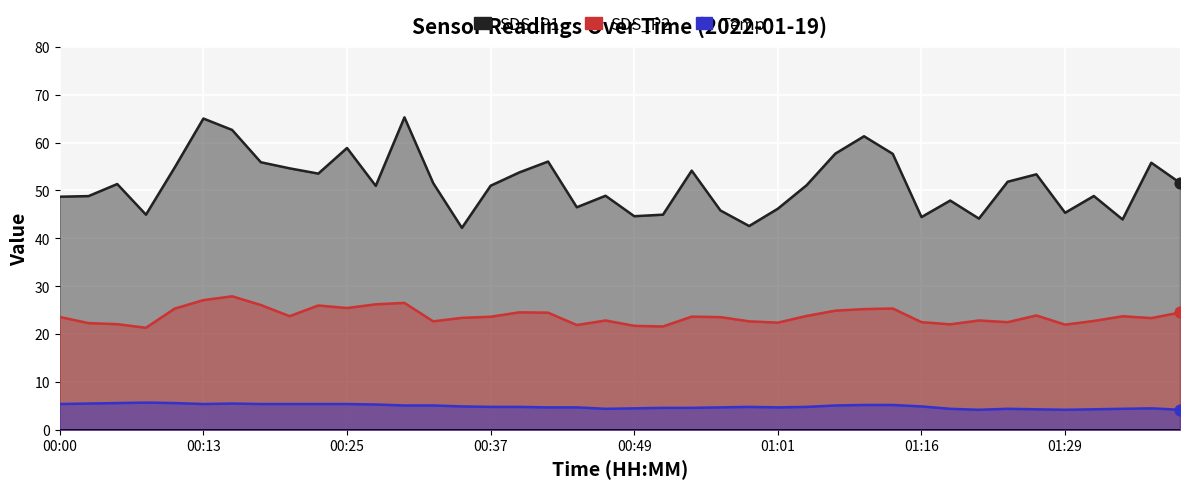

What are all the series names shown in the legend?

SDS_P1, SDS_P2, Temp